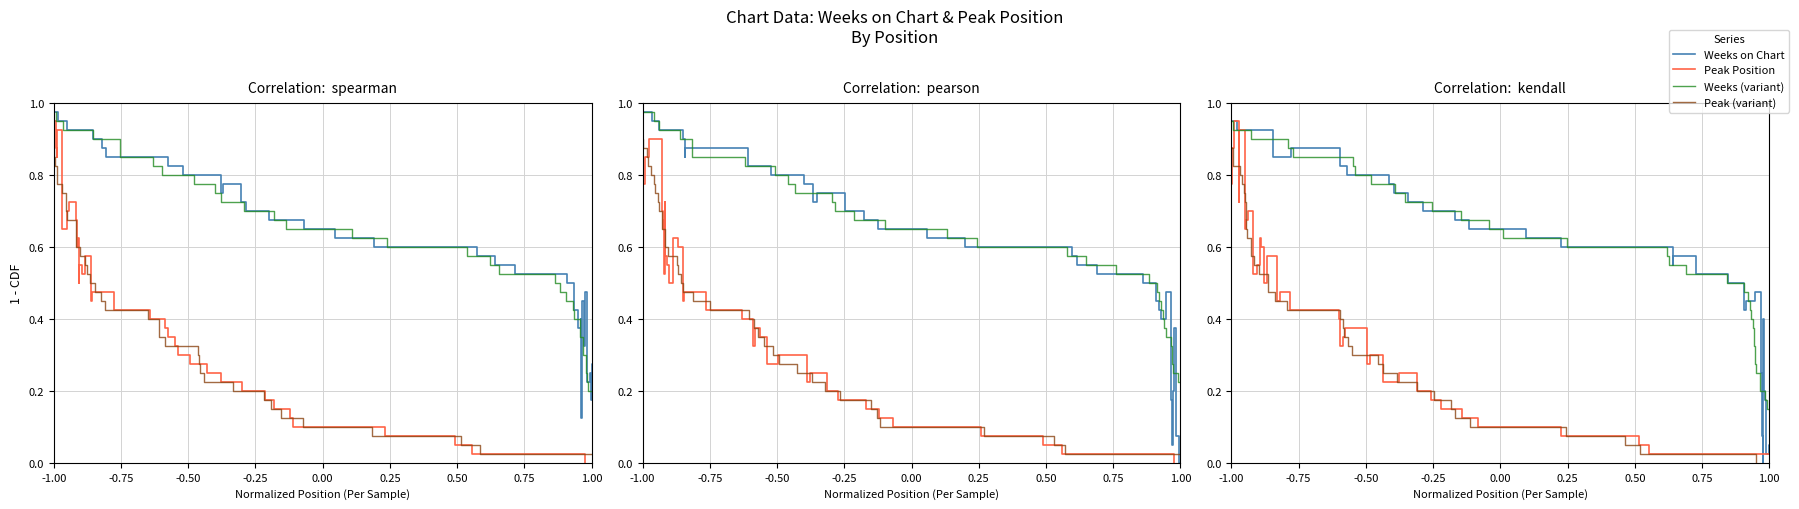

Which series has the largest total across all categories?

Weeks on Chart